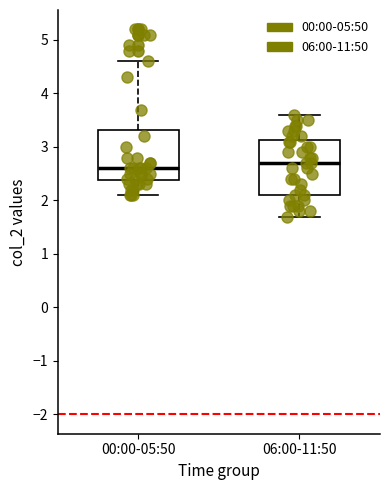

Reading left to right, read every box against the y-axis: the position of its median line, the range the box covers, and the ends of its whiskers. The values are not printed on the chart, so give them approximately, as read against the axis.

00:00-05:50: median 2.6, box 2.4 to 3.3, whiskers 2.1 to 4.6
06:00-11:50: median 2.7, box 2.1 to 3.1, whiskers 1.7 to 3.6